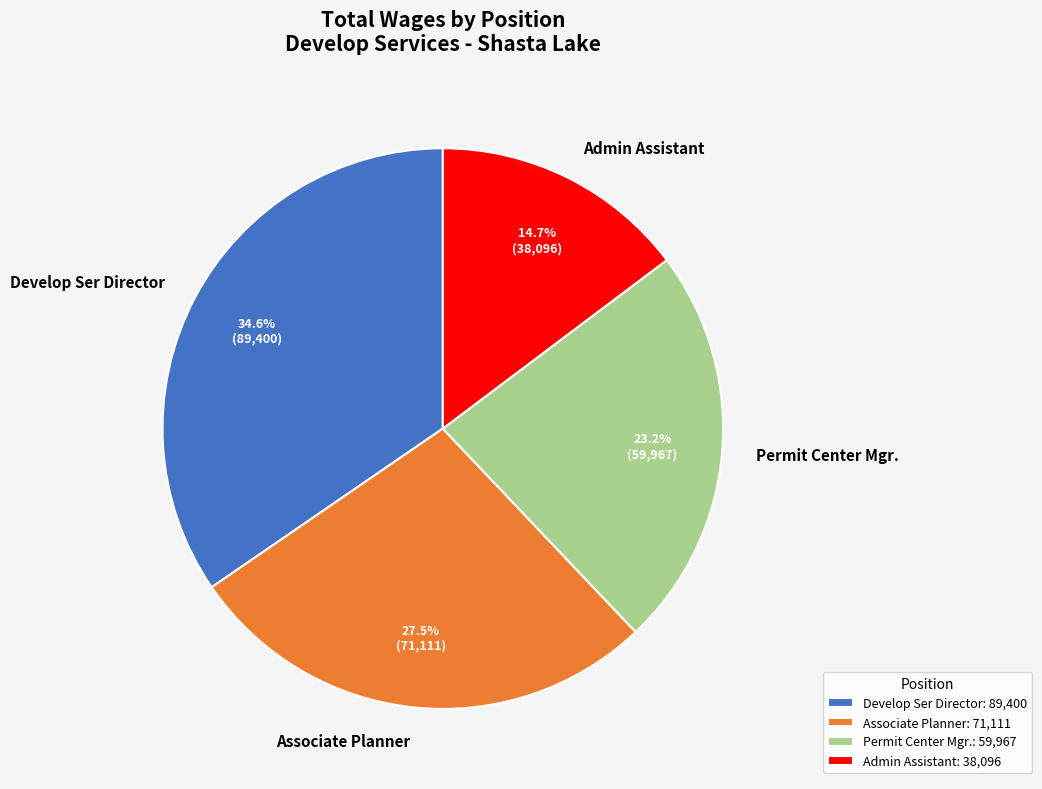

What percentage do Associate Planner and Admin Assistant together represent?

42.2%